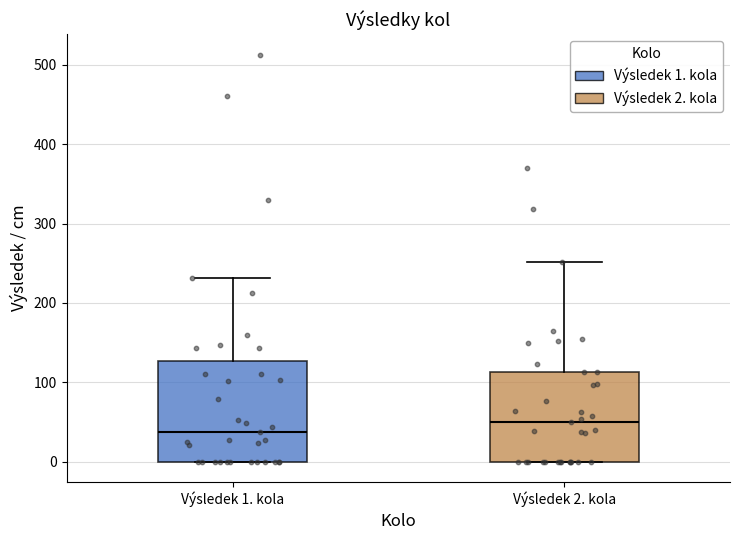

Reading left to right, transcribe this box plot: for each box, give where its median line is, the range the box spans, and where its two whiskers end, as read against the y-axis. The values are not printed on the chart, so give them approximately, as read against the axis.

Výsledek 1. kola: median 40, box 0 to 130, whiskers 0 to 230
Výsledek 2. kola: median 50, box 0 to 110, whiskers 0 to 250